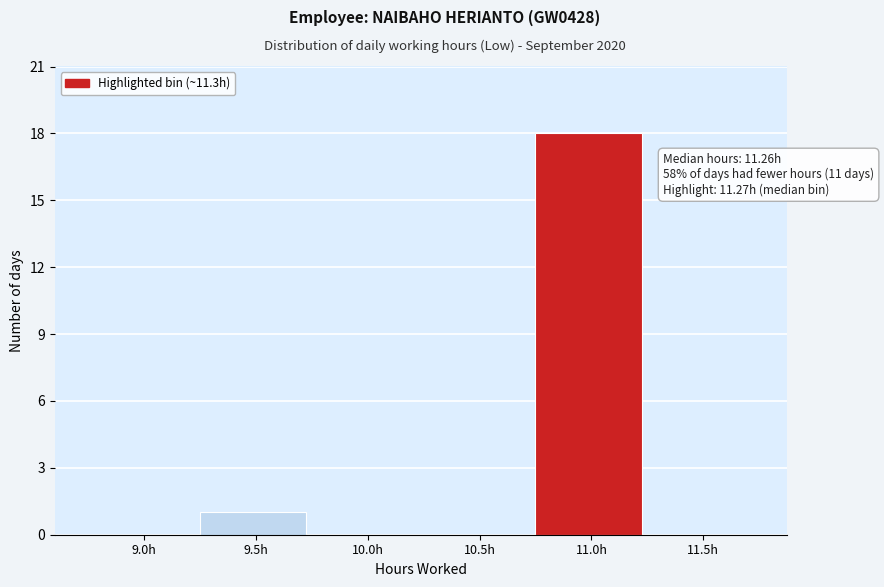

Reading right to left, list all the values displayed in this chart.

11.5h=0	11.0h=18	10.5h=0	10.0h=0	9.5h=1	9.0h=0